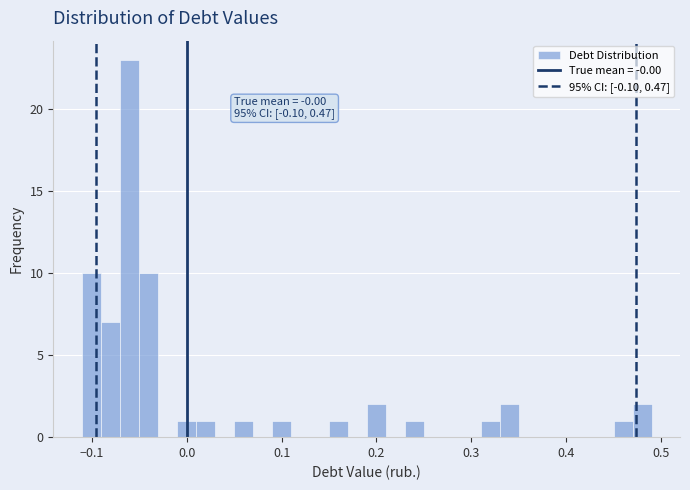

Around what value on the x-axis is the tallest bar? Give the approximate position of its centre, as read against the axis.

-0.06